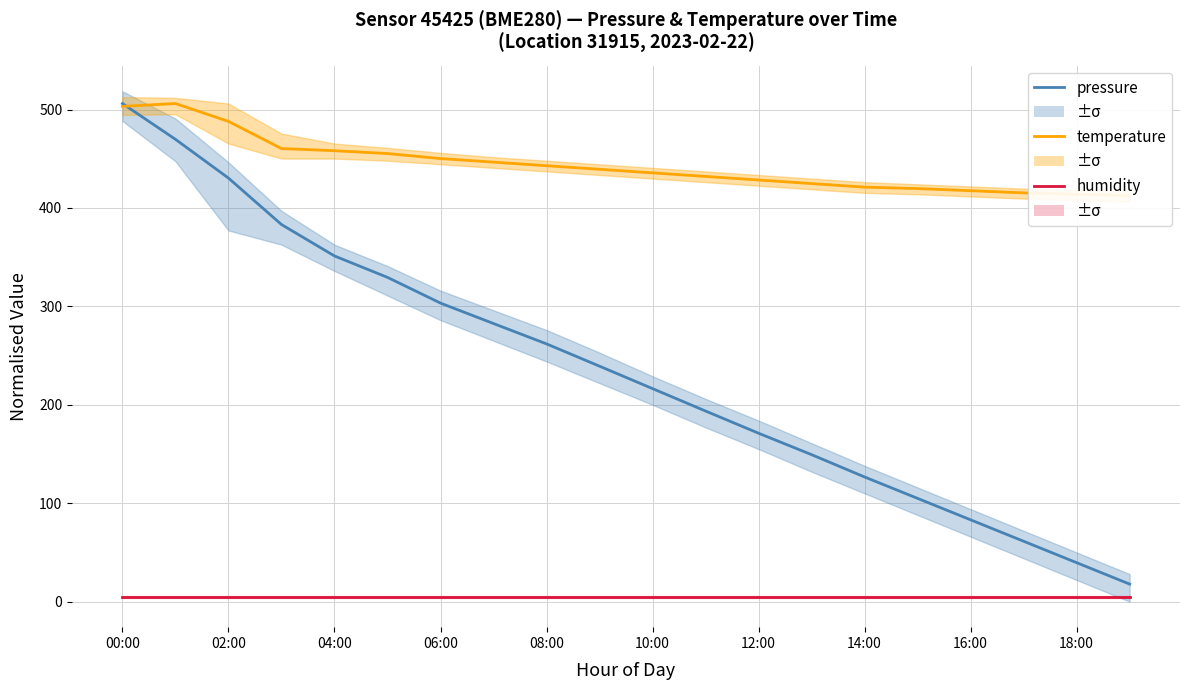

What is the smallest value displayed?

5.0